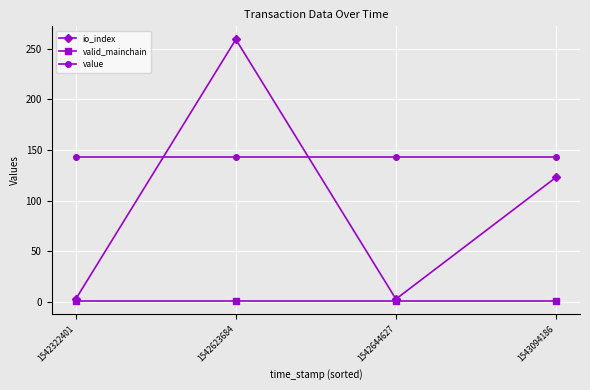

What is the difference between the highest and lowest values at 1542623684?

258.0